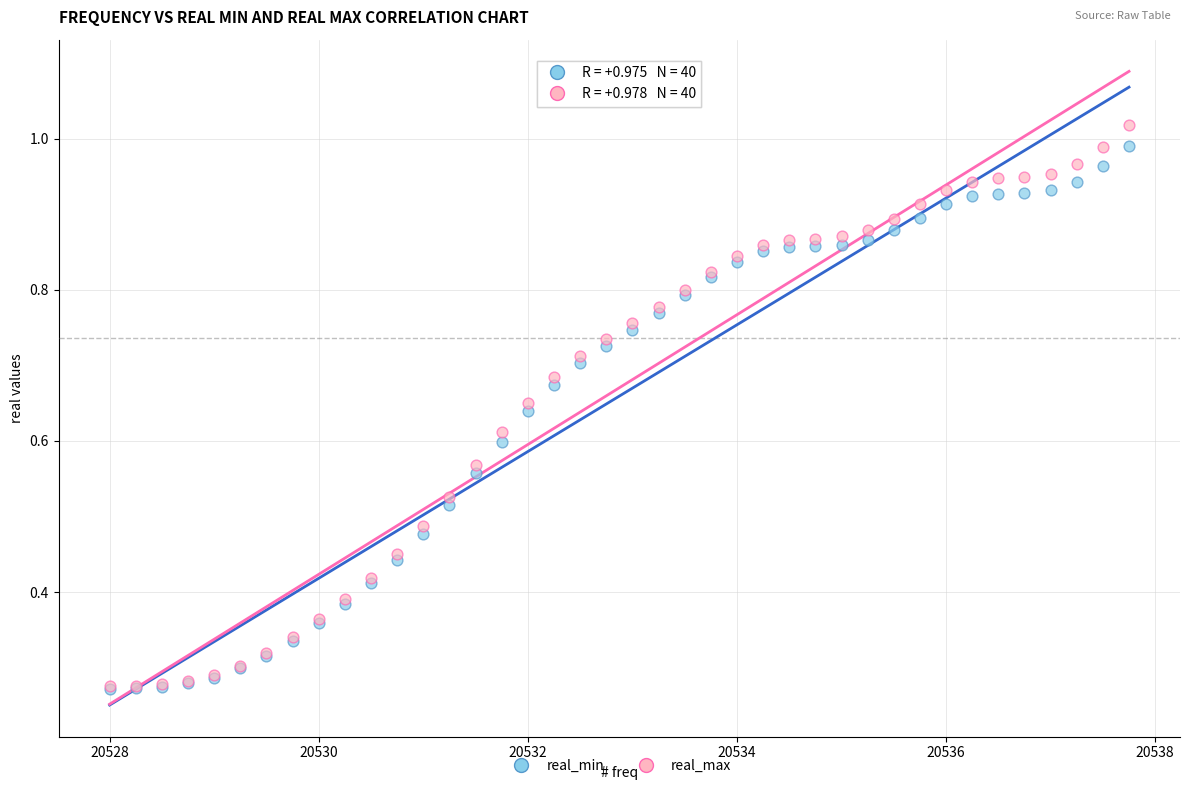

Which series reaches the maximum Y coordinate?

real_max